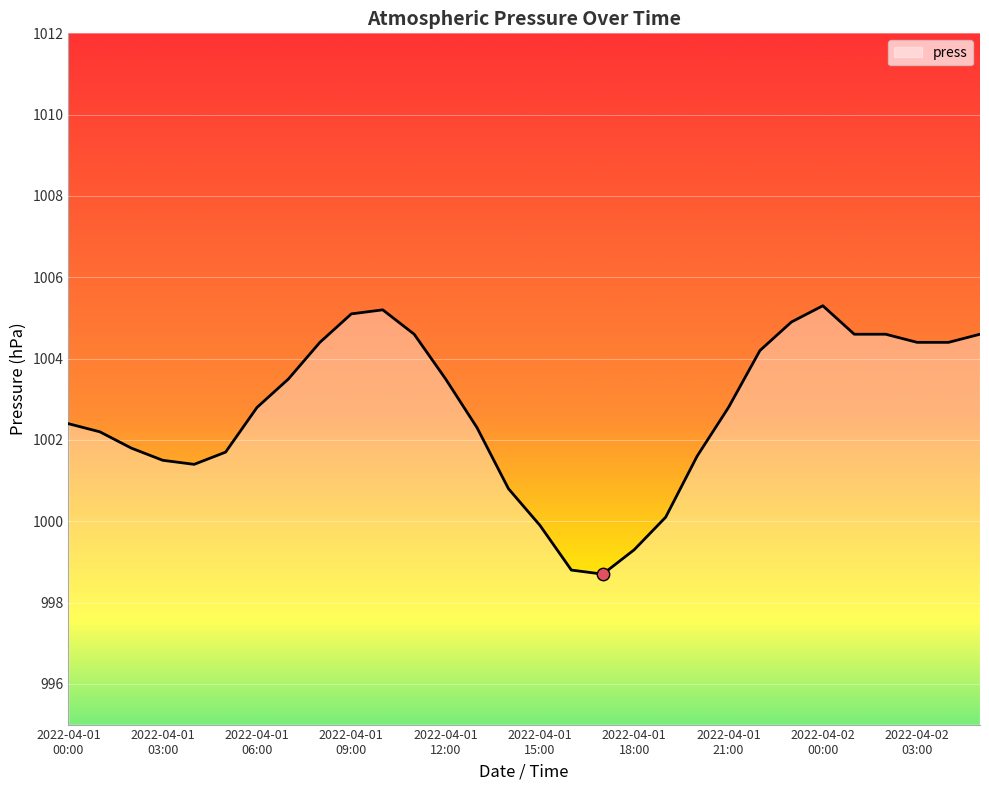

What is the difference between the maximum and minimum values?

6.6